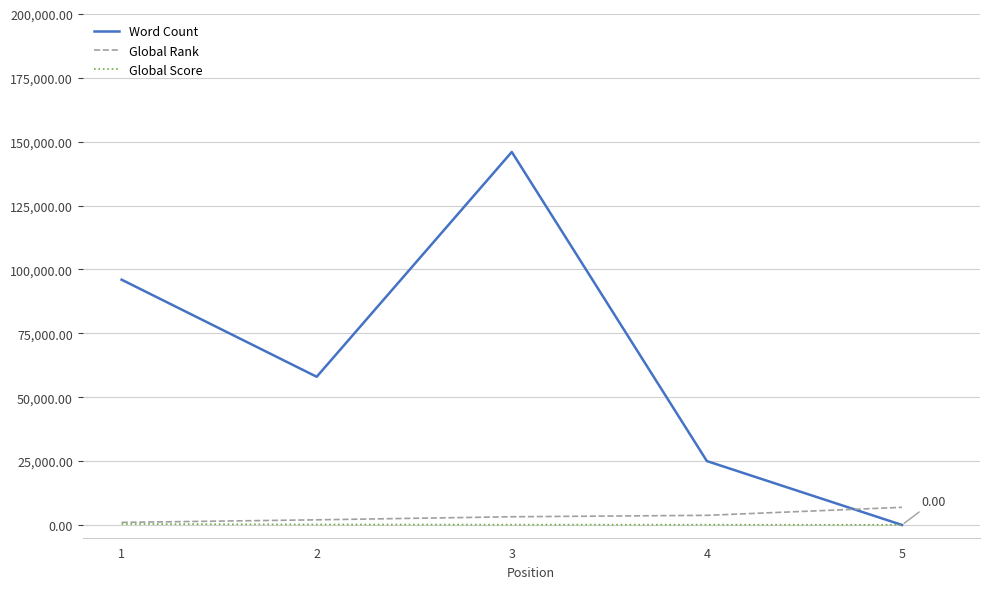

At how many categories does at least one series exceed 139554?

1